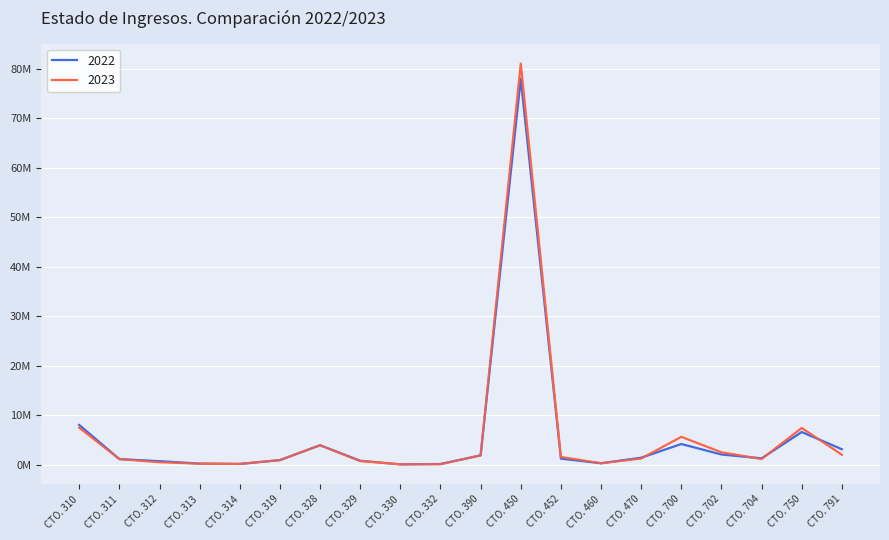

What are all the series names shown in the legend?

2022, 2023